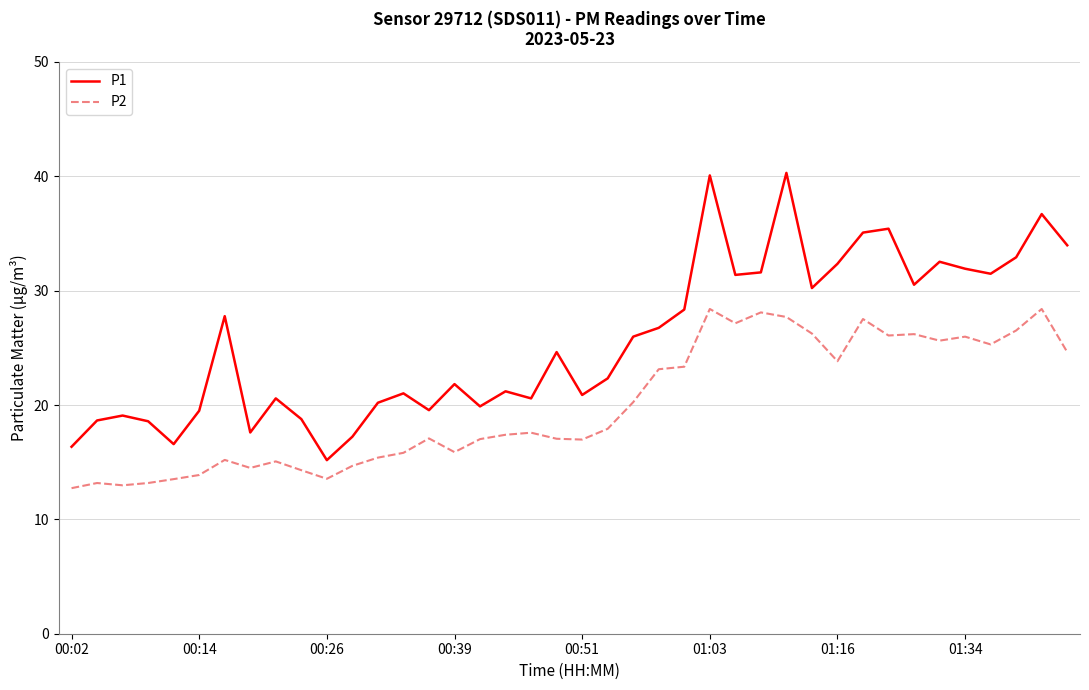

Which series has the widest spread of values?

P1